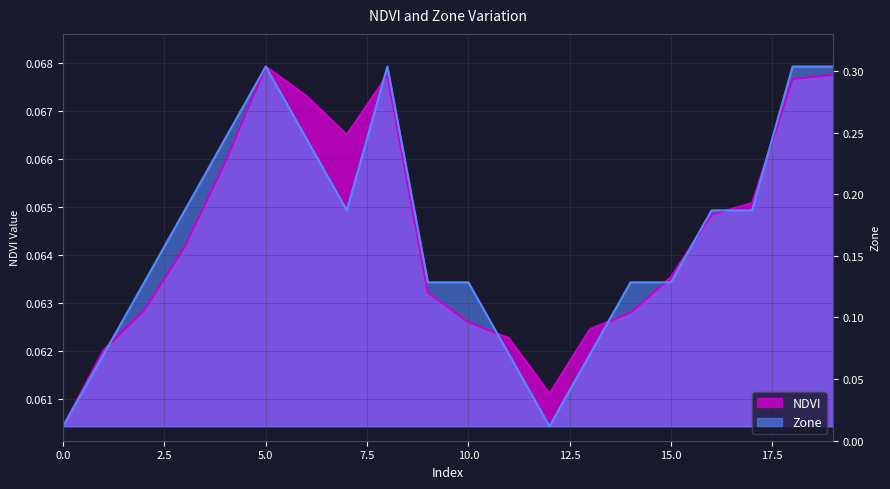

What is the value of the NDVI point at the 2nd from the left?

0.1